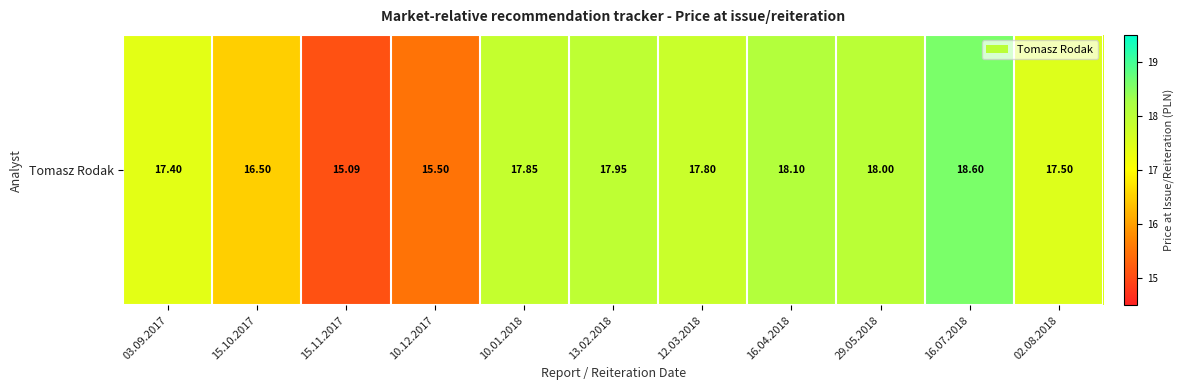

How many distinct data groups are displayed?

1